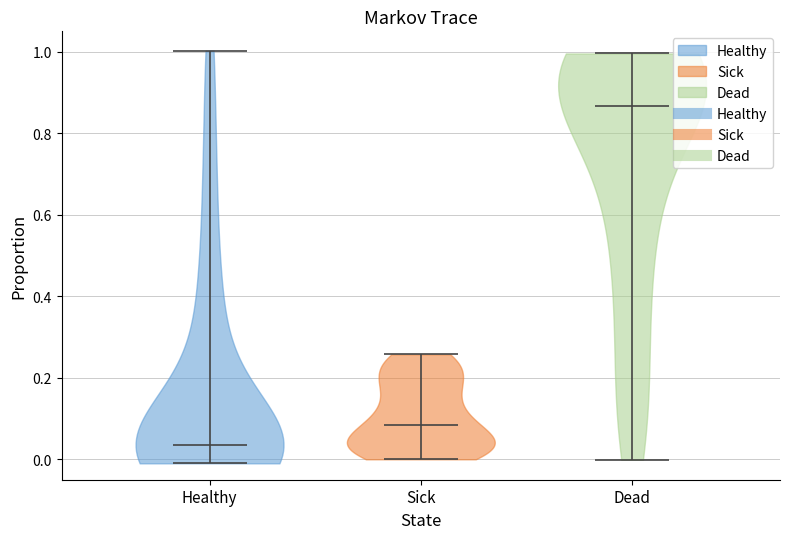

What is the lowest point the violin for Healthy reaches on the y-axis? The values are not printed on the chart, so give them approximately, as read against the axis.

0.00